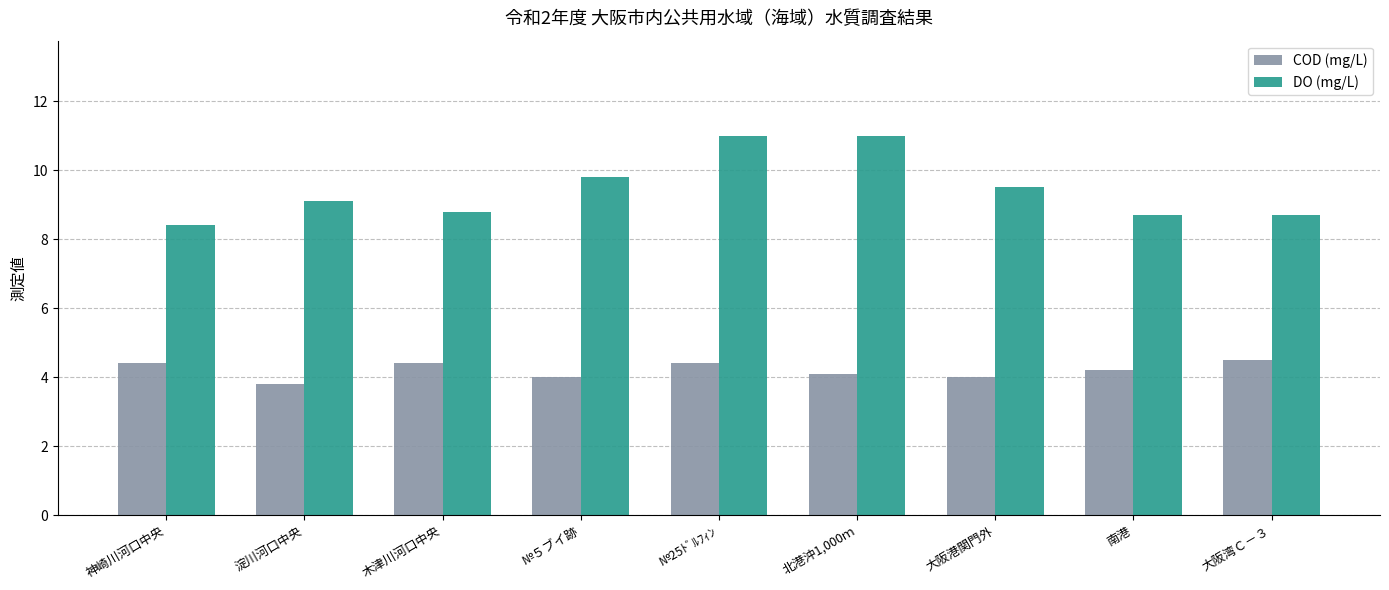

What is the value of the COD (mg/L) bar at the 5th from the left?

4.4